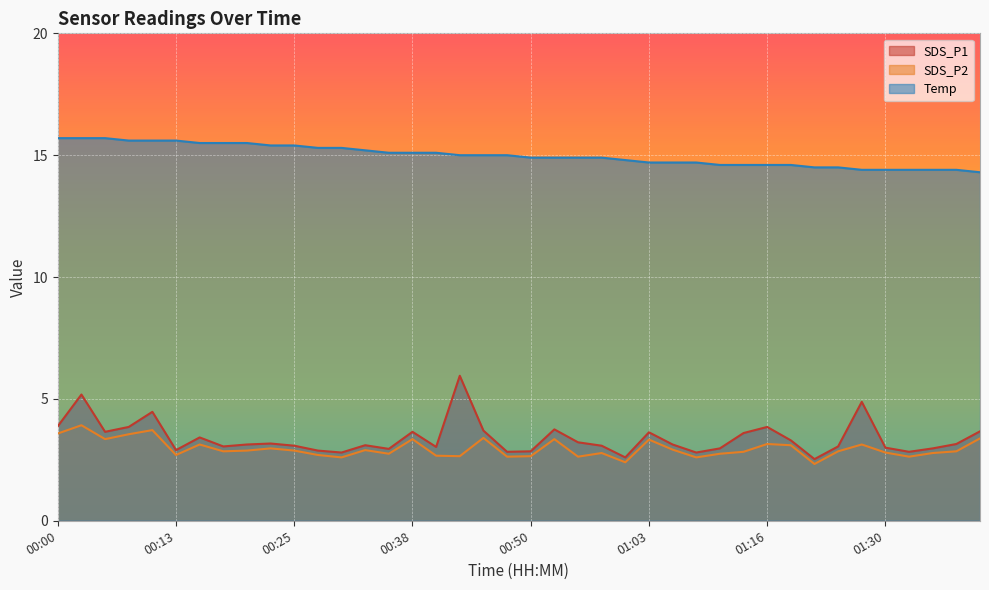

Count the number of categories in the chart.

40